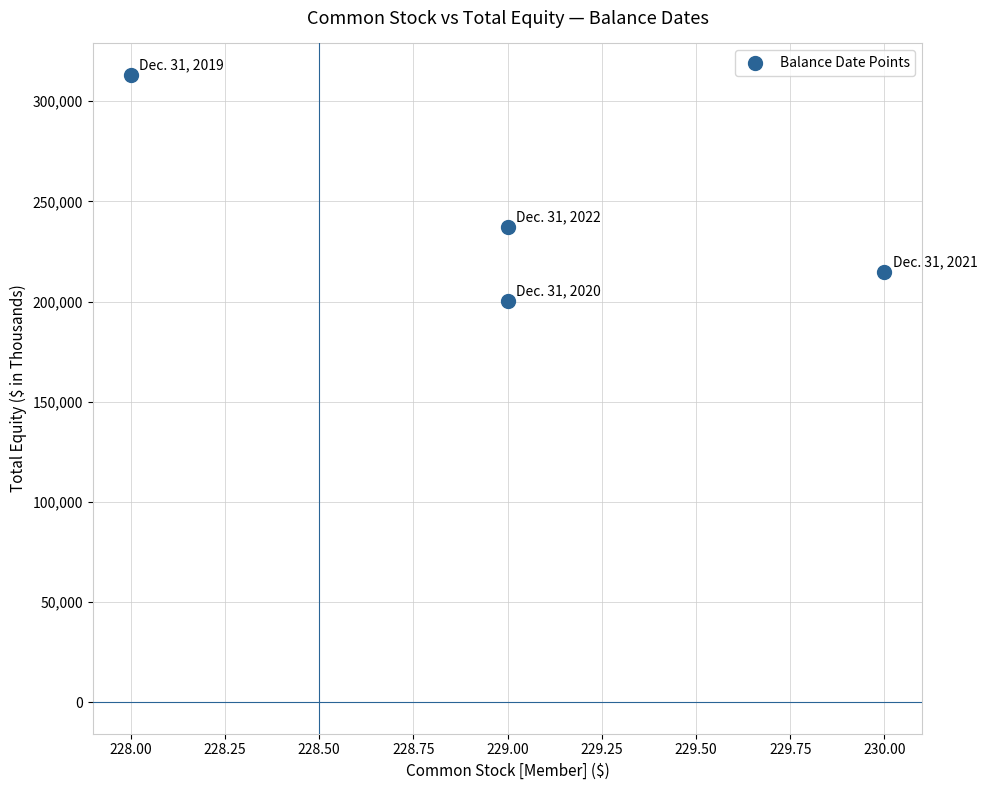

What is the average X value?

229